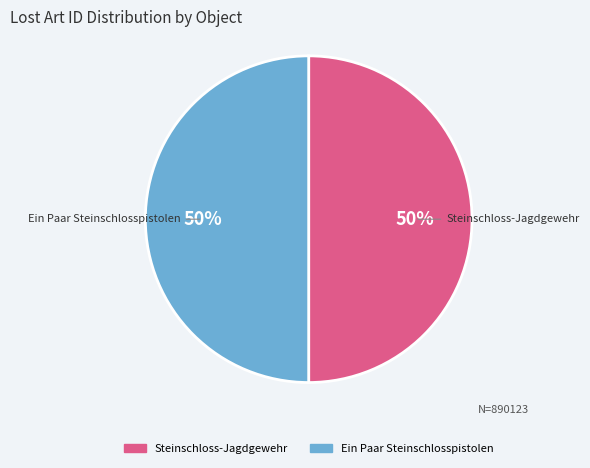

To the nearest percent, what percentage of the pie is Ein Paar Steinschlosspistolen?

50%